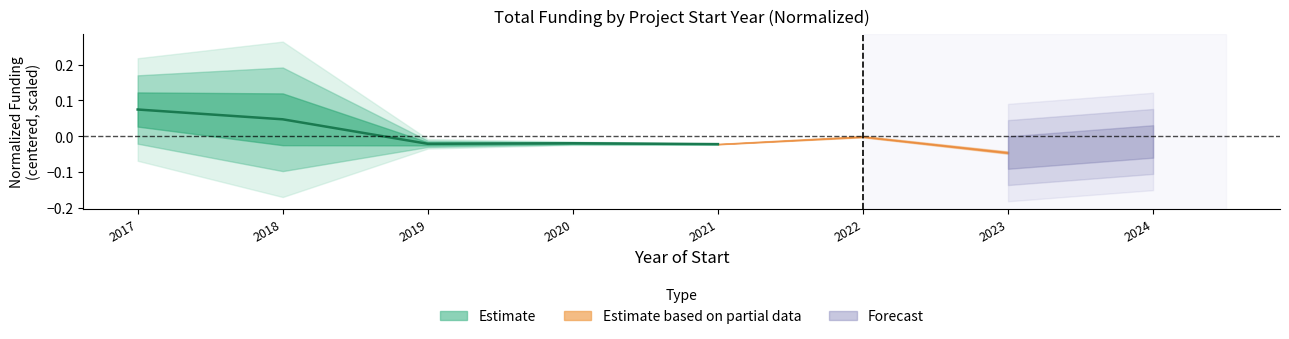

Rank the categories by value from lowest to highest.

2021, 2019, 2020, 2018, 2017